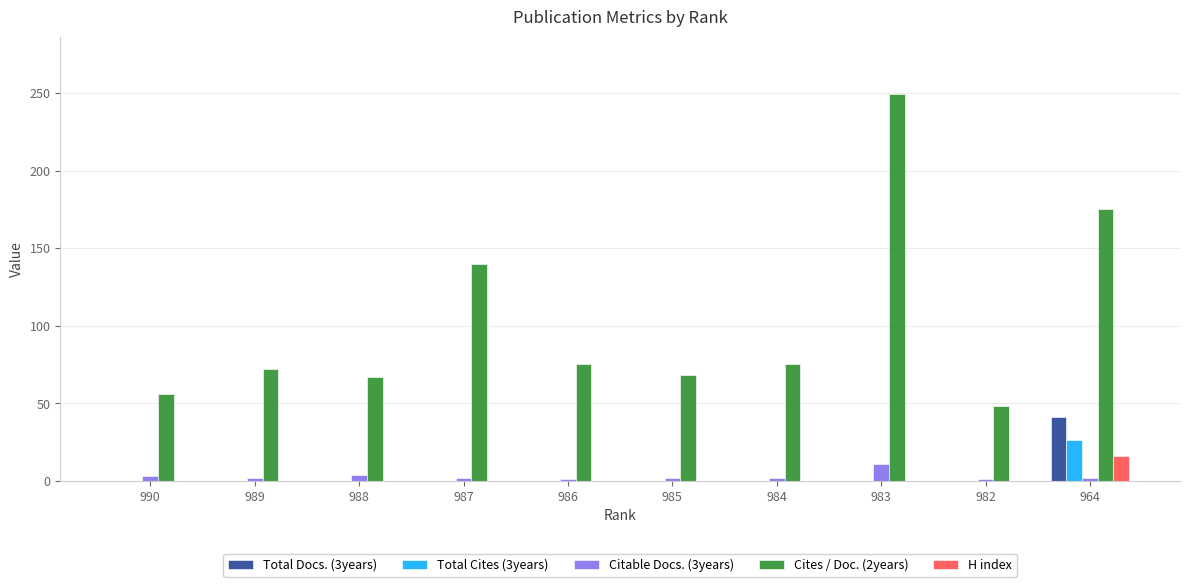

What is the greatest value displayed?

249